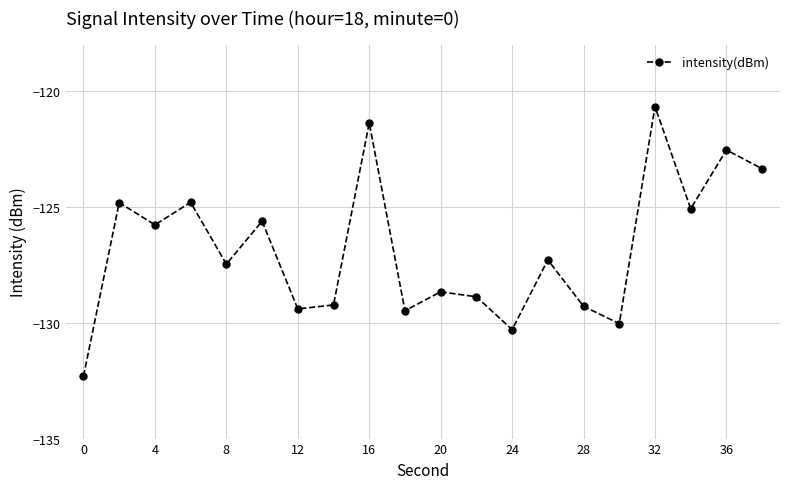

How many points are higher than both their immediate neighbors (excluding endpoints)?

8